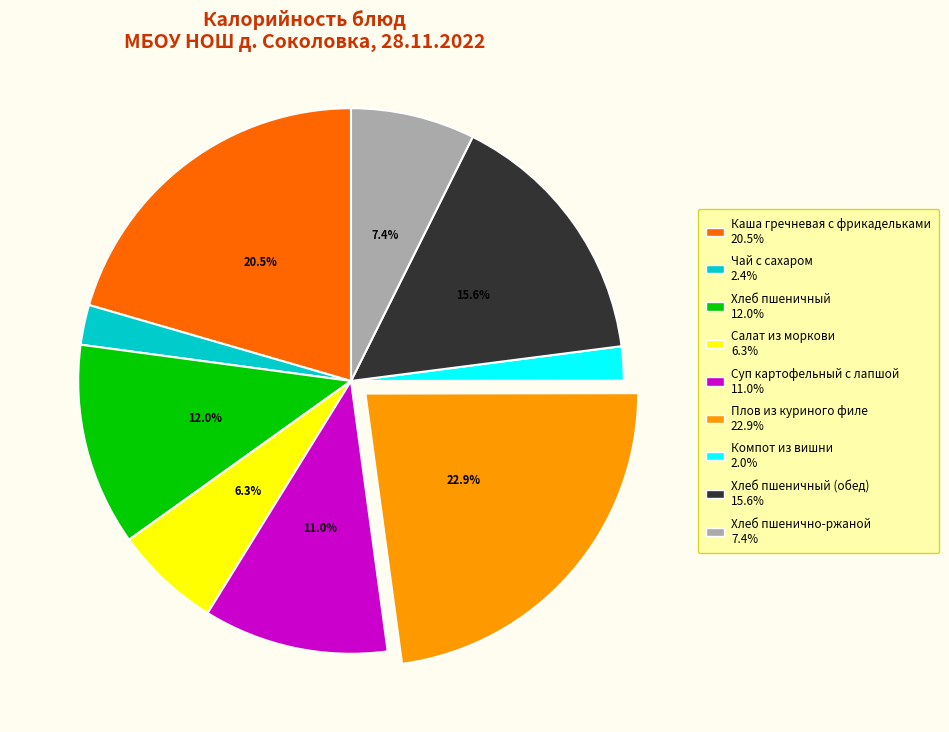

Does any single category account for the majority?

No